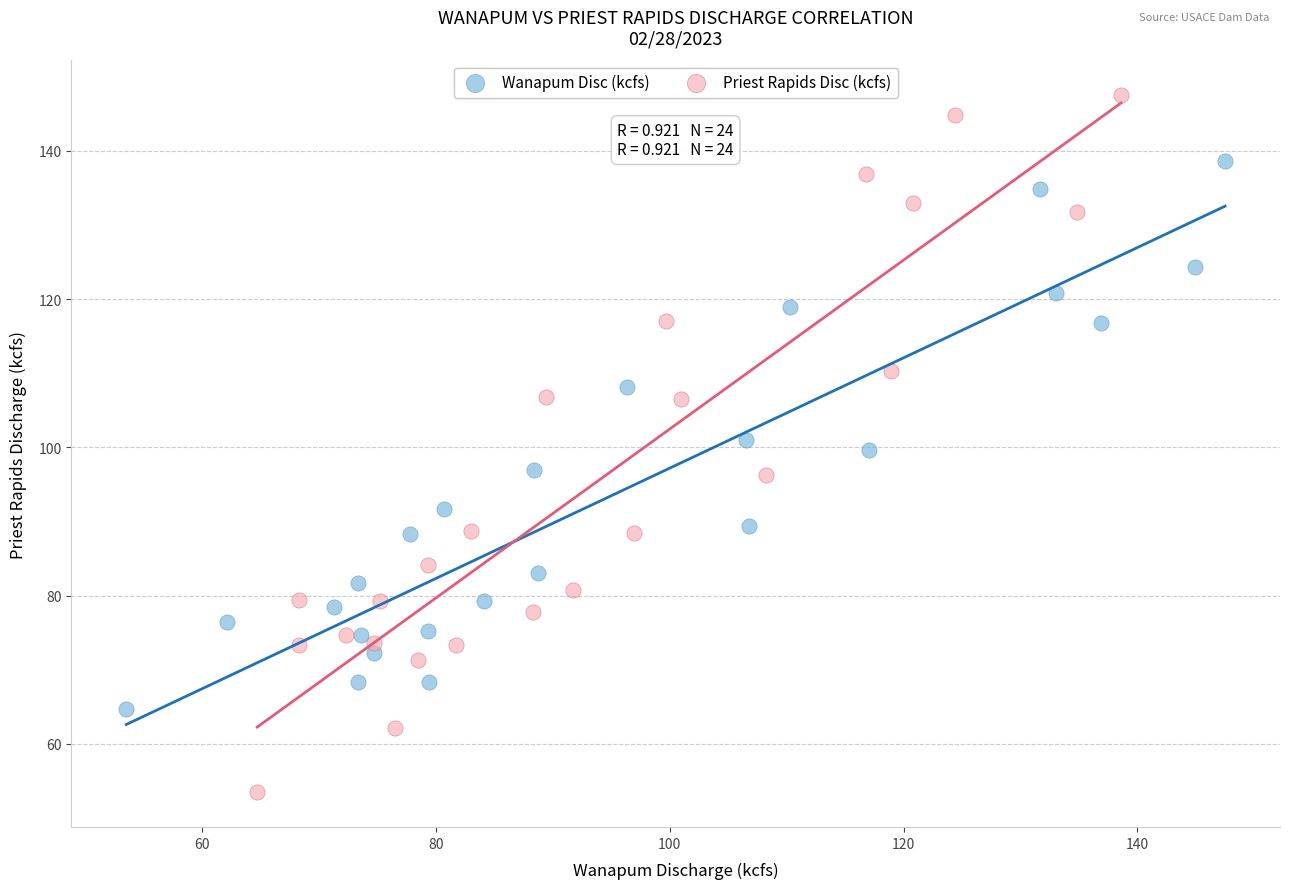

Which series contains the lowest Y value?

Priest Rapids Disc (kcfs)